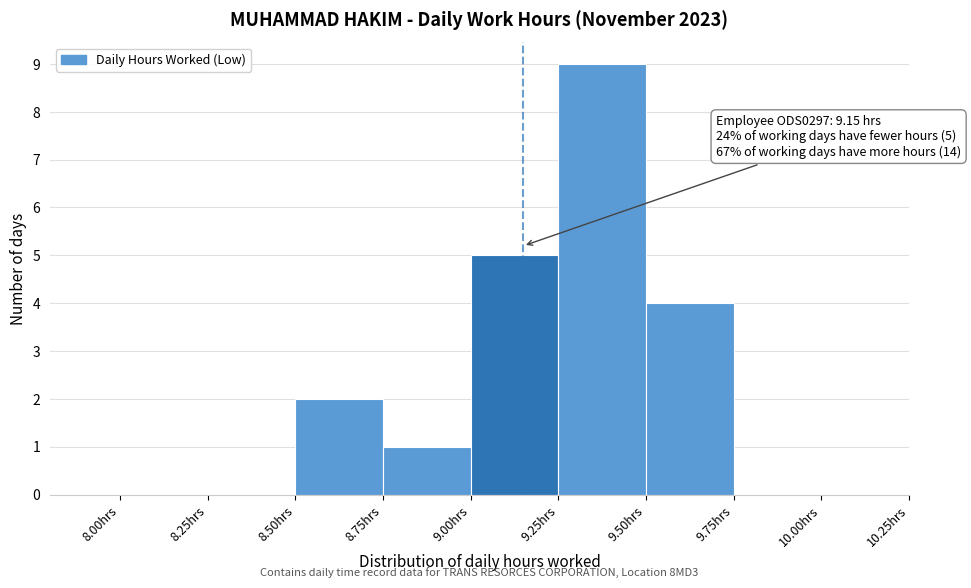

Which range on the x-axis has the tallest bar?

9.25 to 9.50